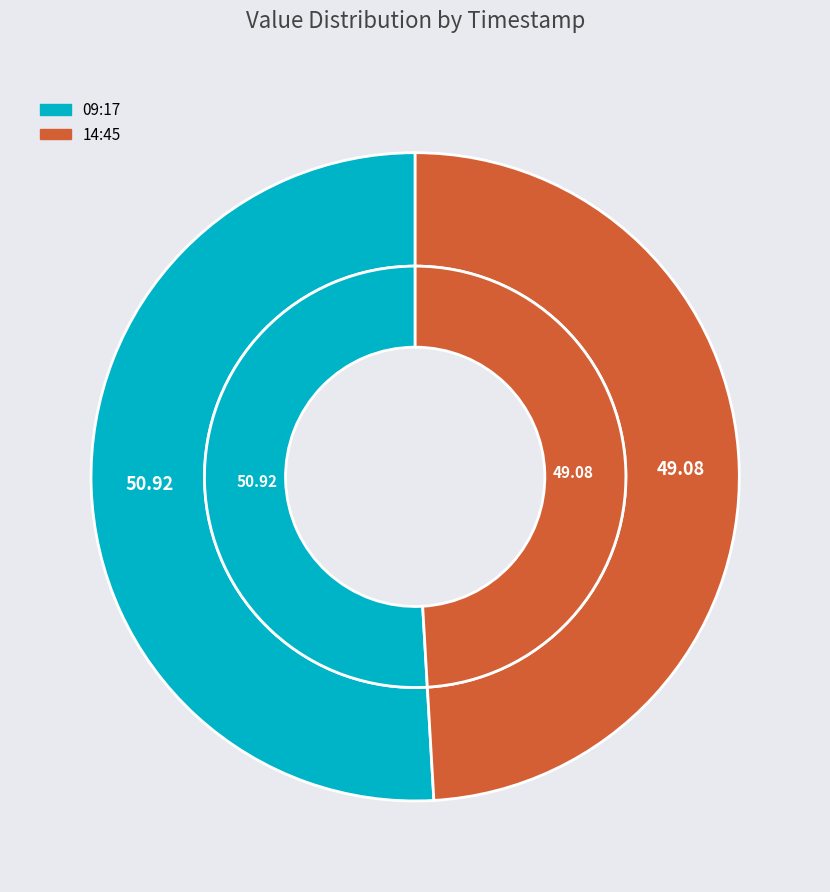

Does 2022-10-31T14:45:08.016Z represent more than half of the total?

No